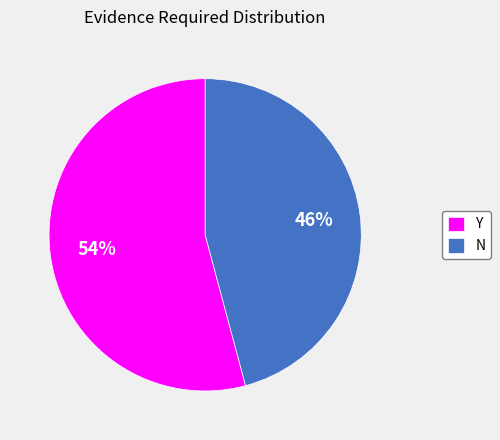

Which has a higher value, Y or N?

Y